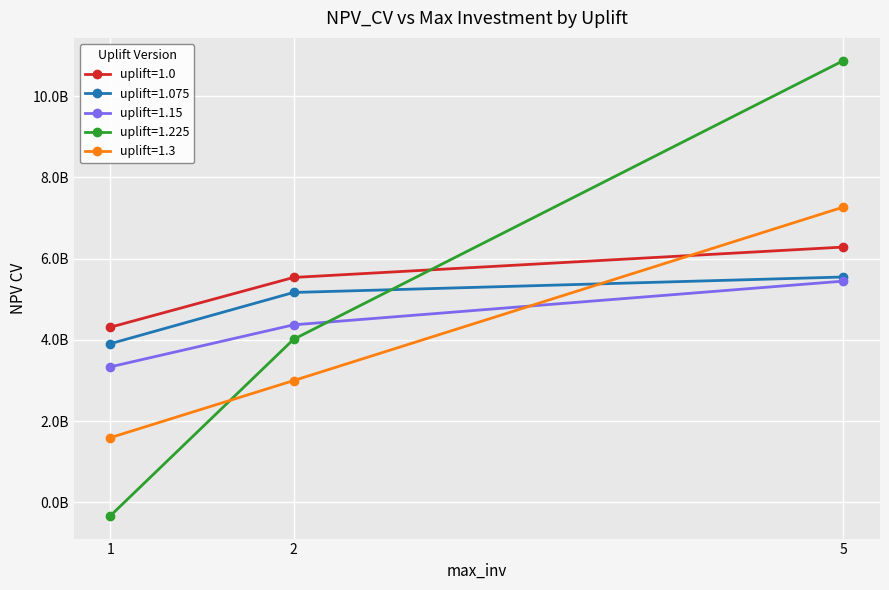

What is the difference between the uplift=1.225 values at 1 and 2?

4344156475.0